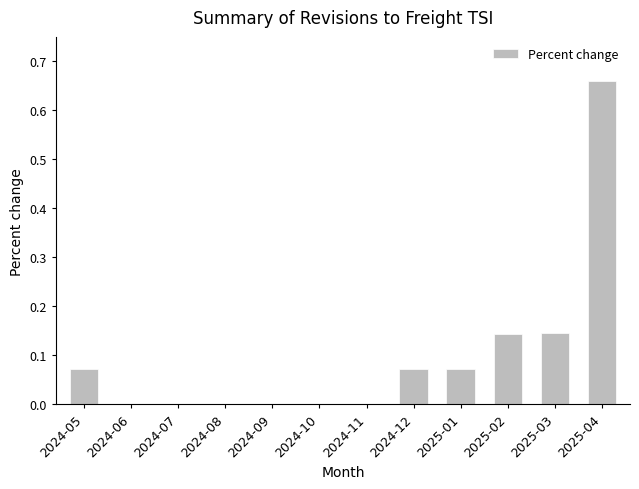

What is the sum of all values?

1.2